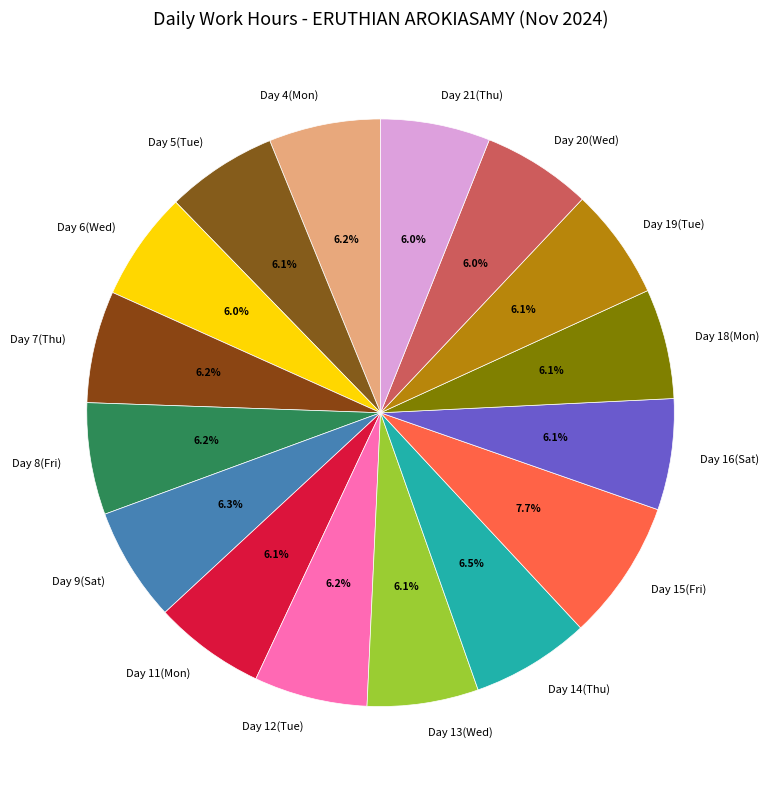

The Day 4(Mon) slice represents 6% of the pie. True or false?

True